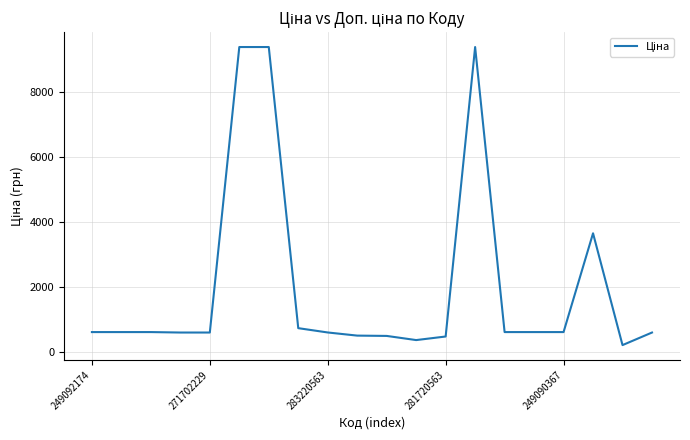

What is the greatest value displayed?

9384.0